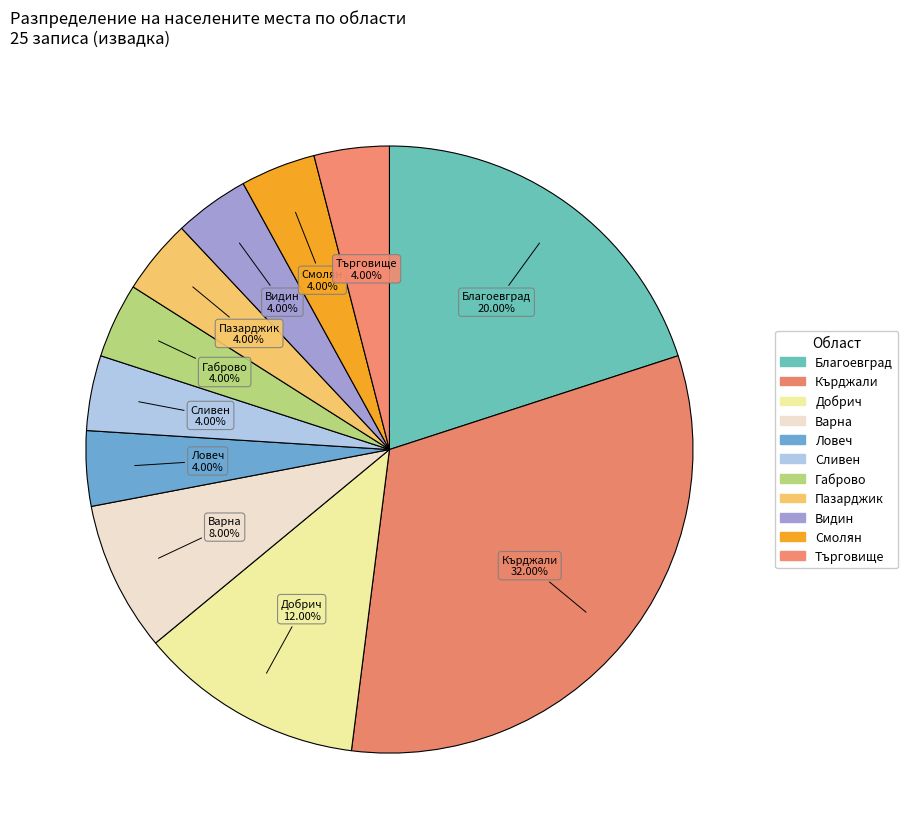

Which slice is the largest?

обл. Кърджали